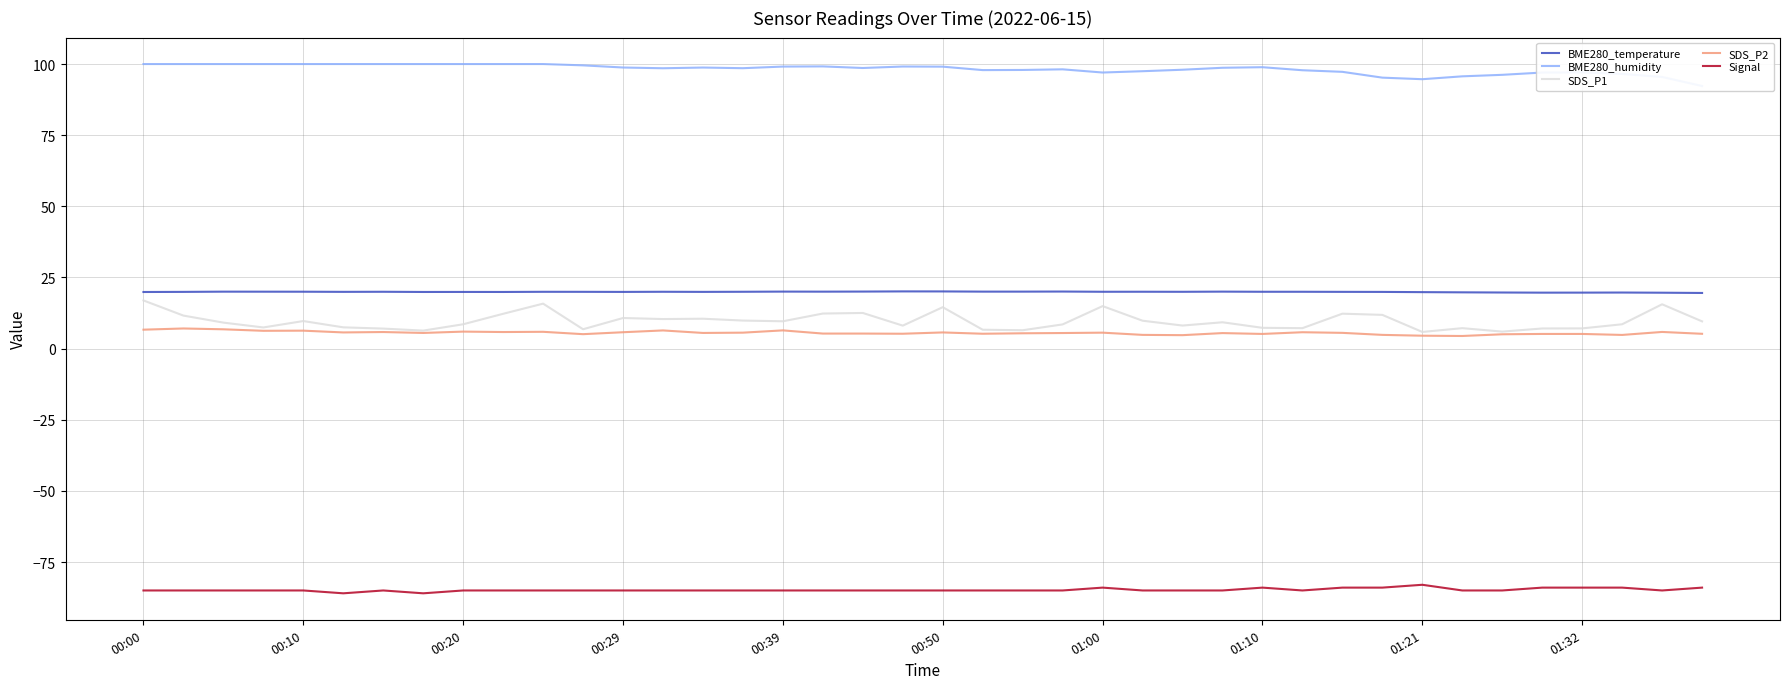

True or false: SDS_P2 and BME280_temperature cross at least once.

False